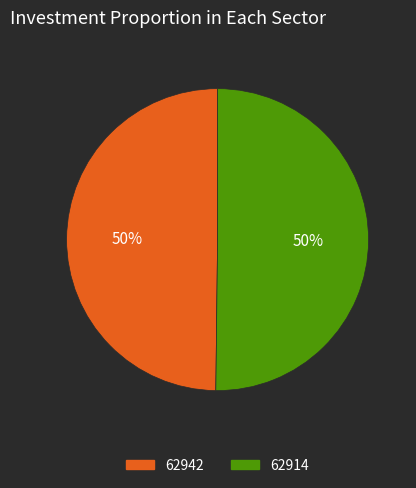

True or false: 62942 accounts for 50% of the total.

True